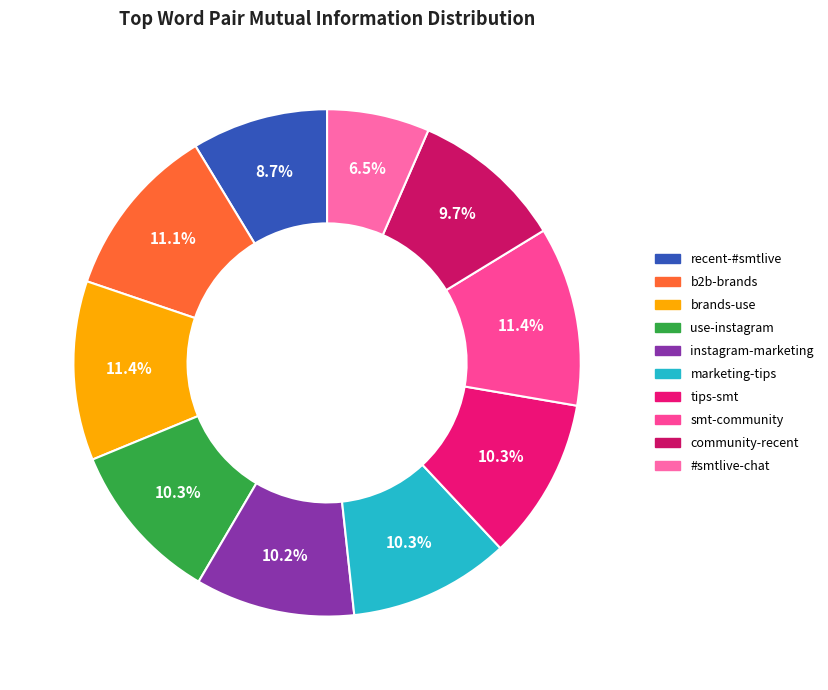

What portion of the pie excludes smt-community?

88.6%